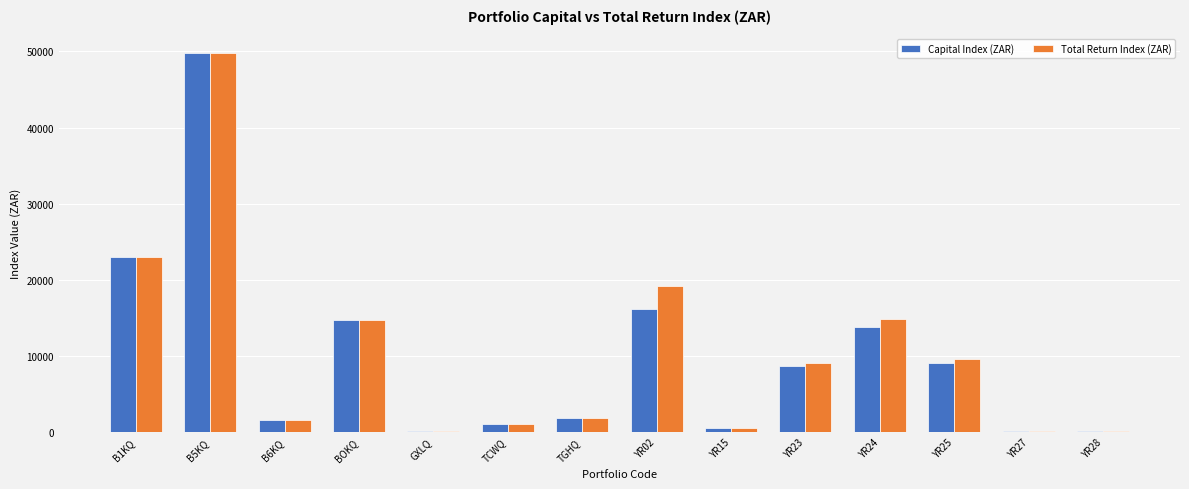

What is the maximum value shown in the chart?

49747.4